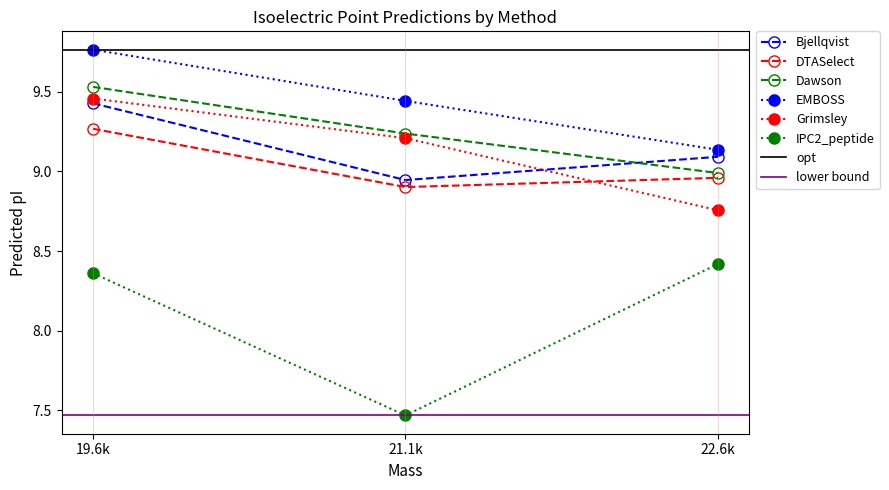

Is this an area chart (filled region under the line)?

No